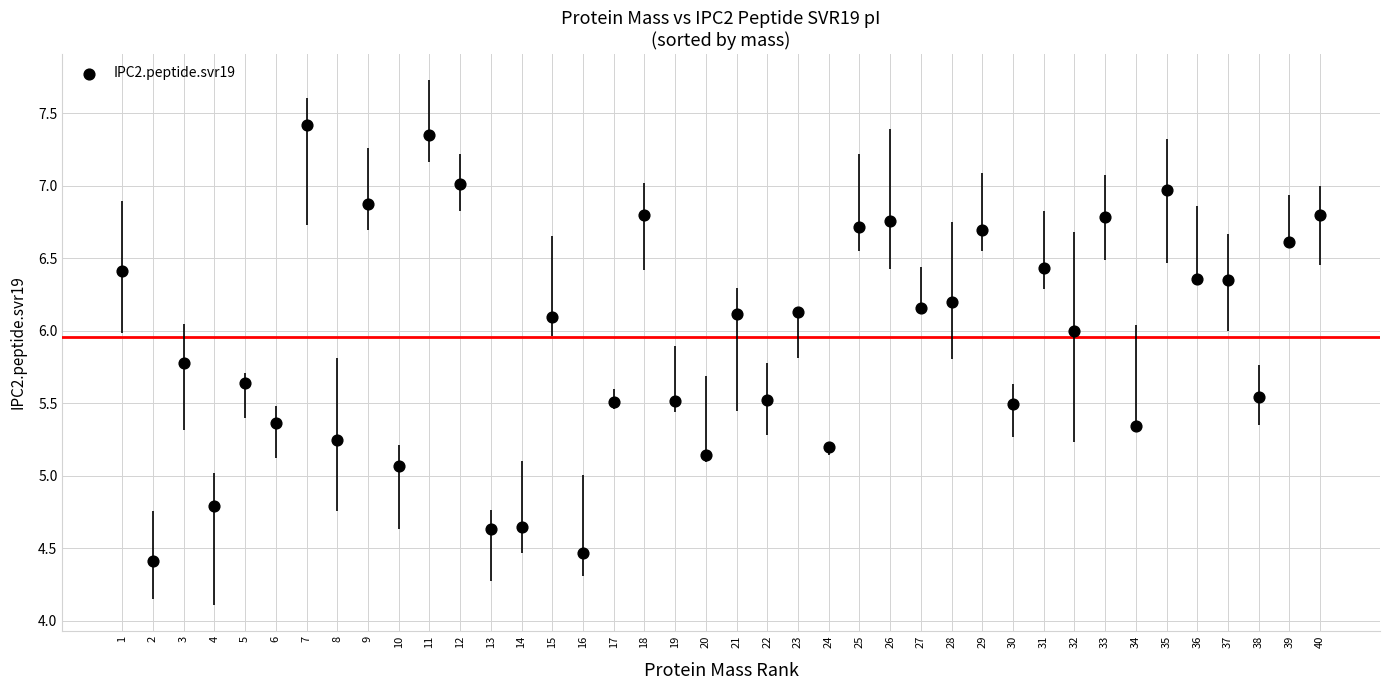

What is the range of Y values (max minus min)?

3.0